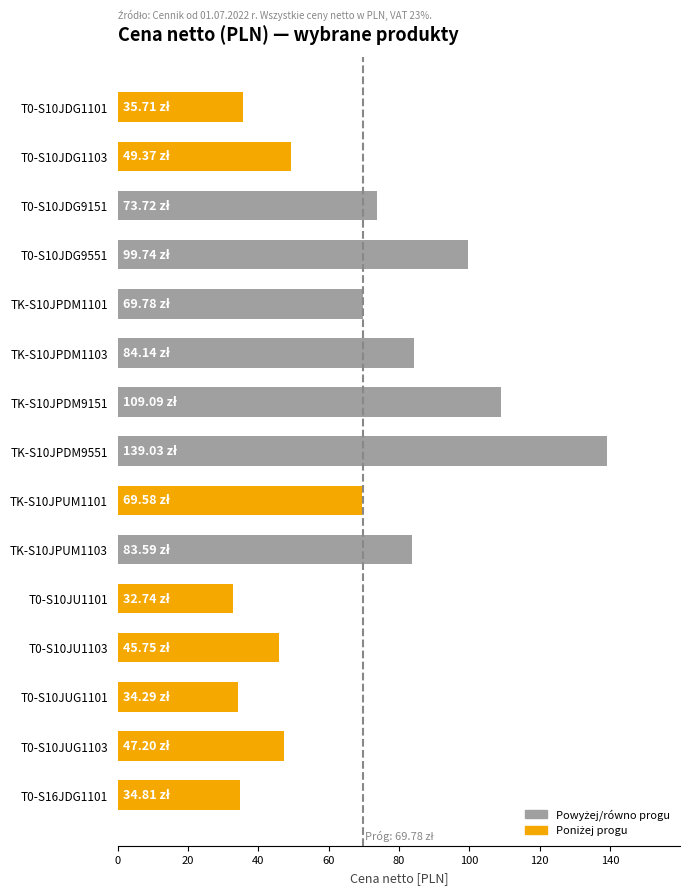

What is the change in value from T0-S10JDG9551 to T0-S10JU1101?

-67.0